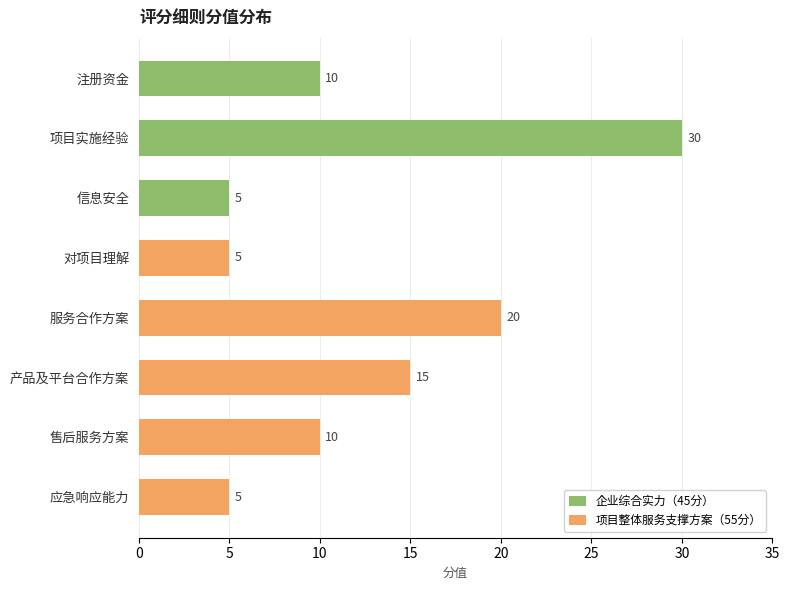

What is the sum of all 企业综合实力（45分） values?

45